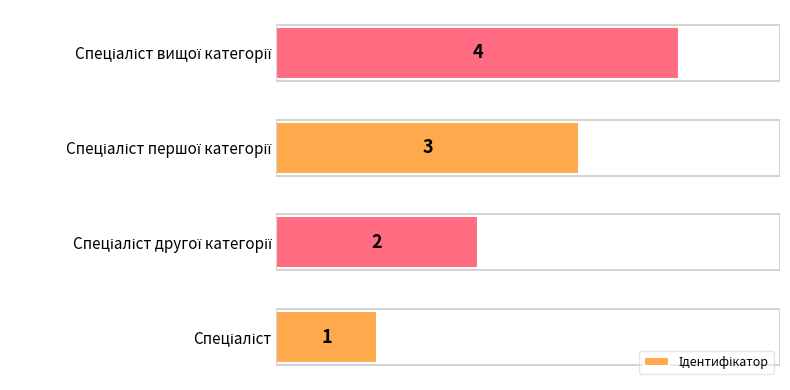

What is the difference between the maximum and minimum values?

3